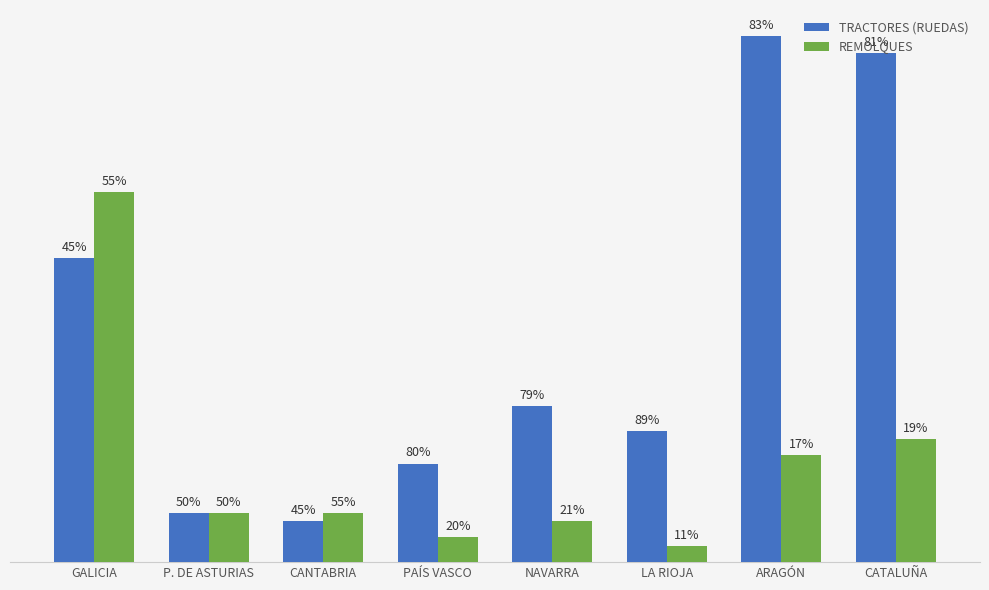

True or false: TRACTORES (RUEDAS) has a value of 6 at P. DE ASTURIAS.

True